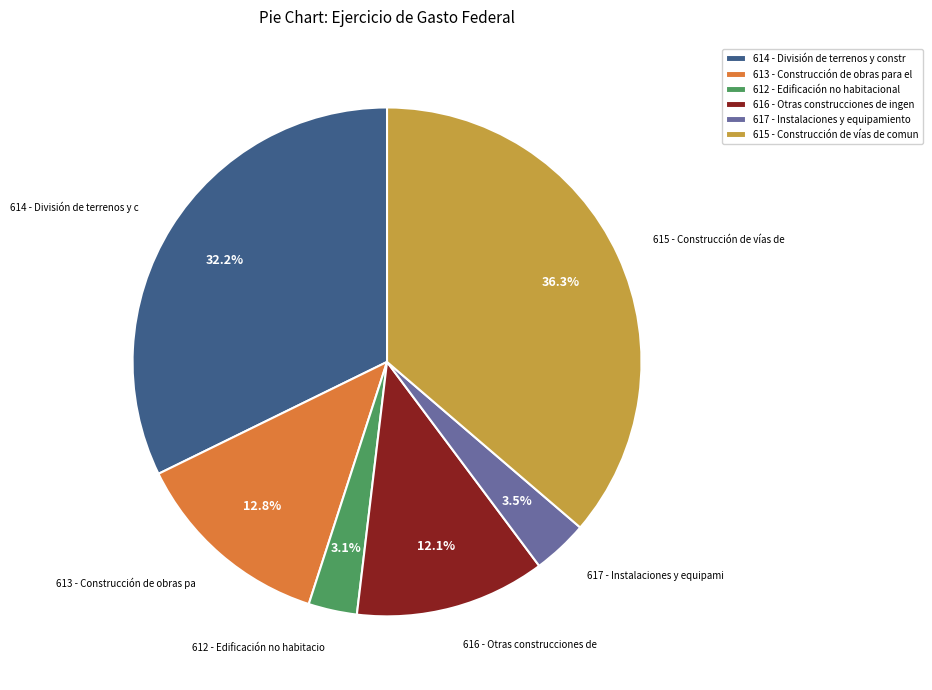

How many slices are in this pie chart?

6